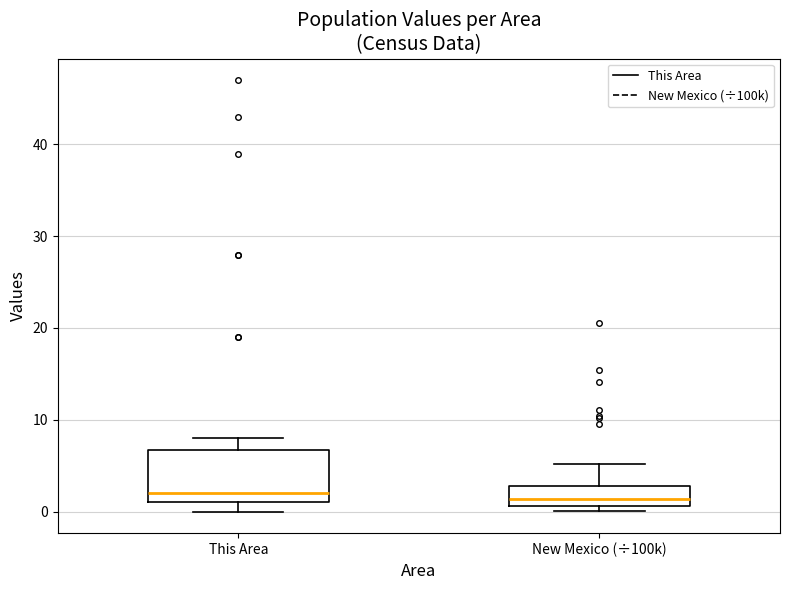

Where is the upper edge of the box for New Mexico (÷100k) on the y-axis? The values are not printed on the chart, so give them approximately, as read against the axis.

3